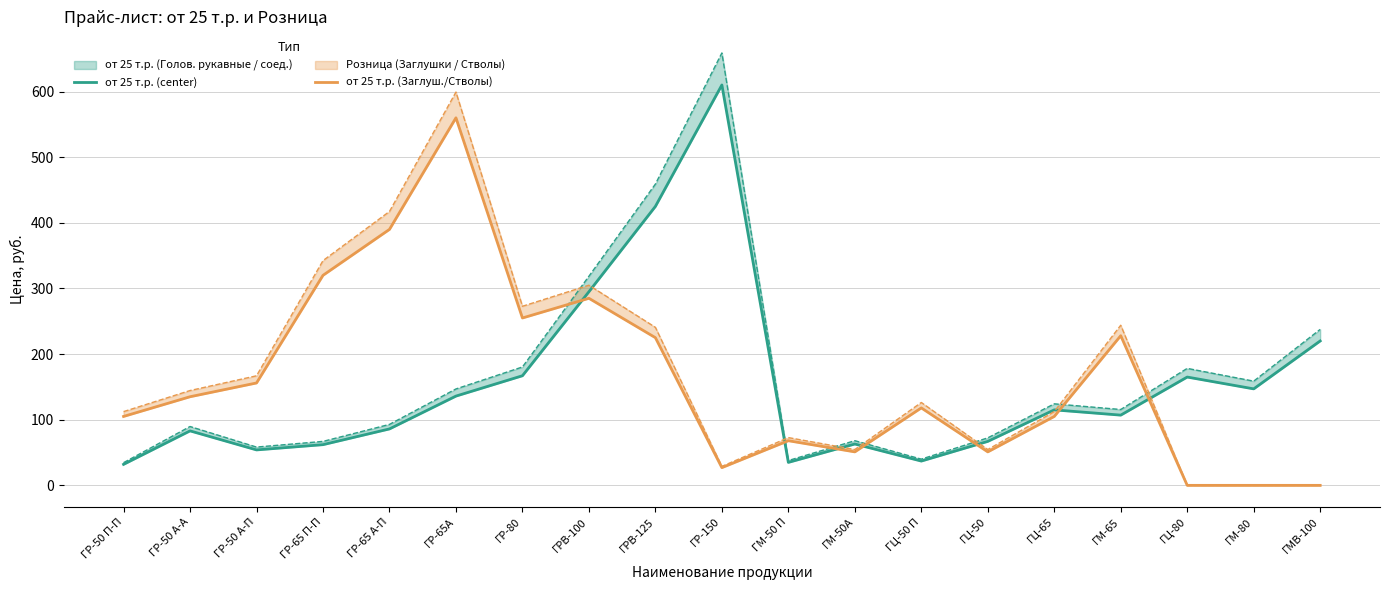

The value of от 25 т.р. (Заглуш./Стволы) at ГЦ-50 П is 118. True or false?

True